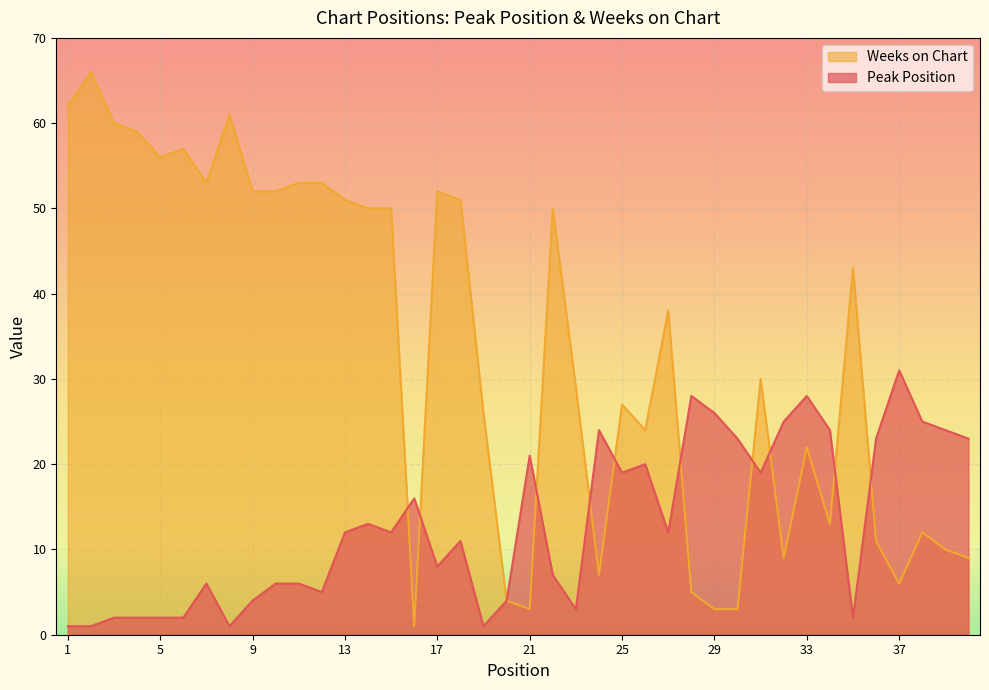

What is the difference between the highest and lowest values at 5?

54